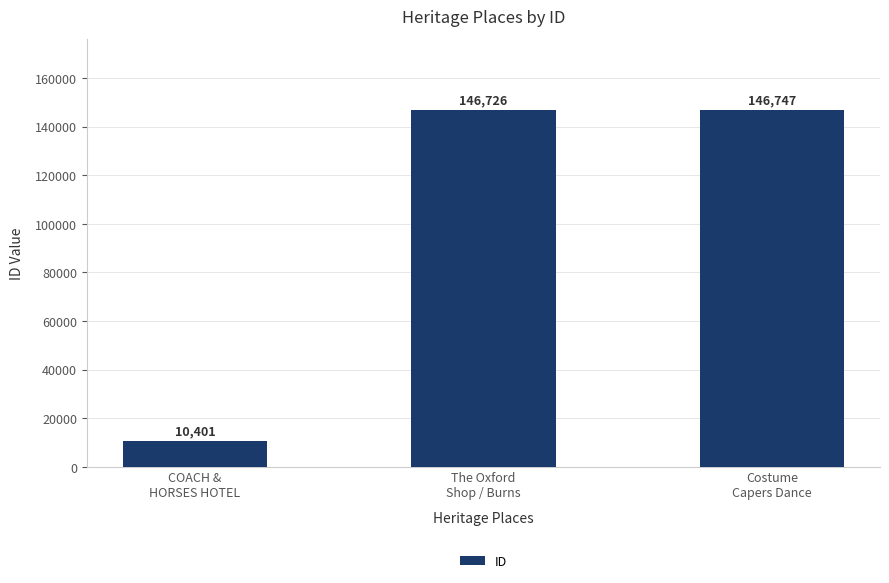

Reading left to right, what are all the values shown in this chart?

COACH &
HORSES HOTEL=10401	The Oxford
Shop / Burns=146726	Costume
Capers Dance=146747